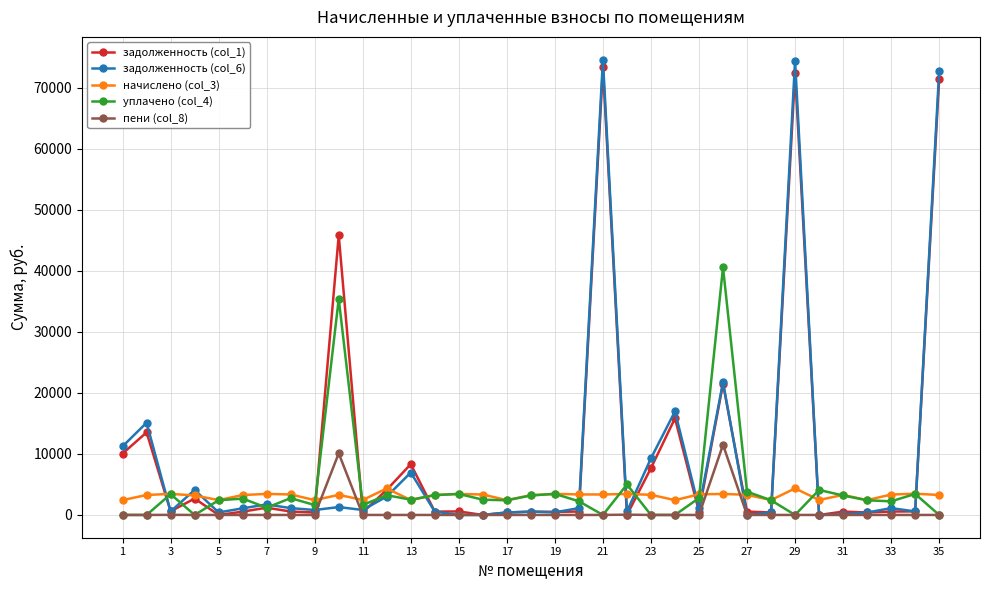

Which series has the widest spread of values?

задолженность (col_6)